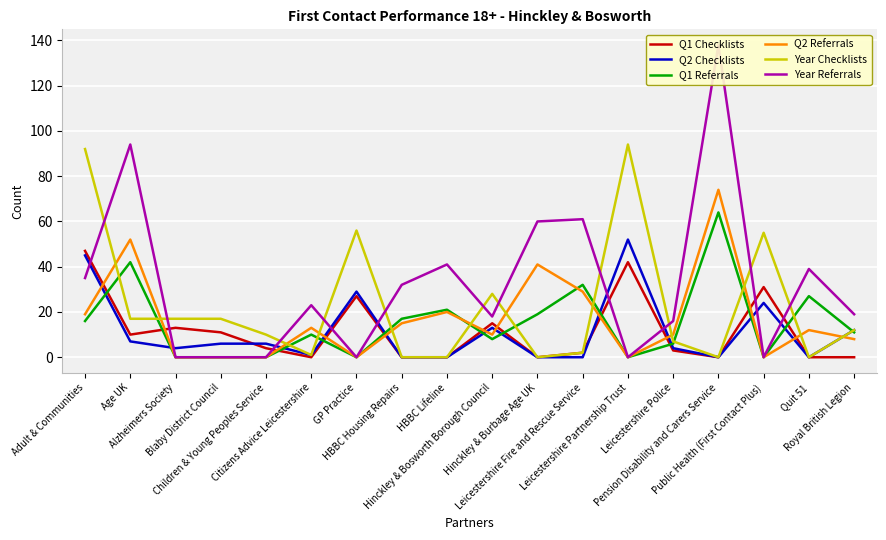

Which category has the lowest value in the Q1 Checklists series?

Citizens Advice Leicestershire